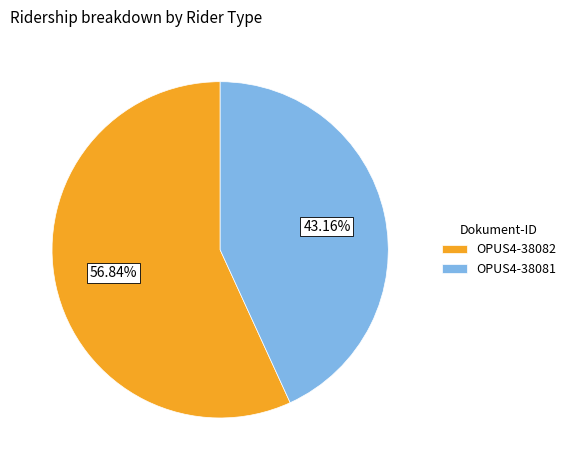

Rank the categories by value from lowest to highest.

OPUS4-38081, OPUS4-38082